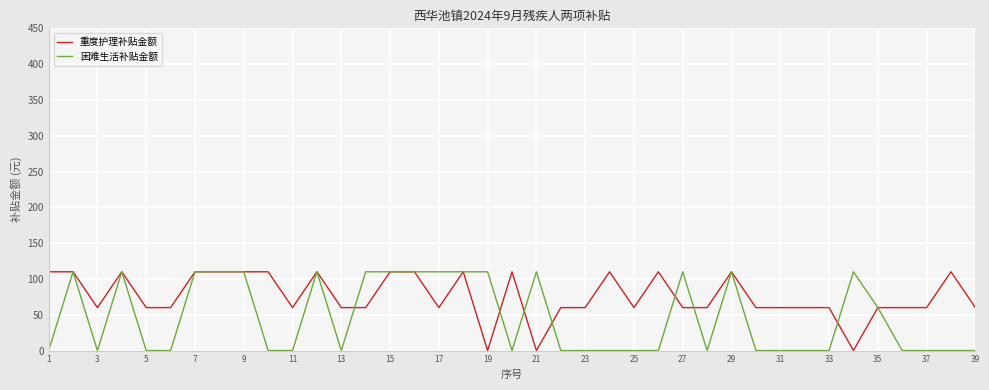

What is the greatest value displayed?

110